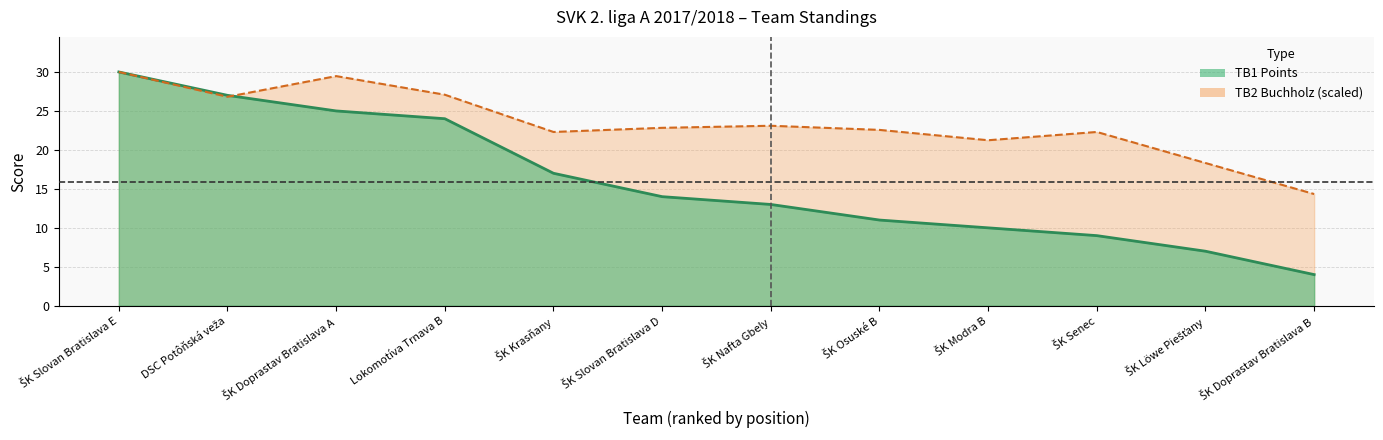

What is the value of the TB2 (Buchholz) point at the 1st from the left?

30.0